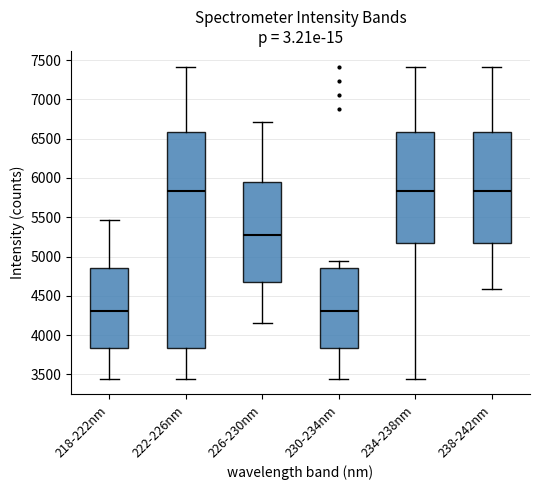

Reading left to right, transcribe this box plot: for each box, give where its median line is, the range the box spans, and where its two whiskers end, as read against the y-axis. The values are not printed on the chart, so give them approximately, as read against the axis.

218-222nm: median 4300, box 3850 to 4850, whiskers 3450 to 5450
222-226nm: median 5850, box 3850 to 6600, whiskers 3450 to 7400
226-230nm: median 5250, box 4650 to 5950, whiskers 4150 to 6700
230-234nm: median 4300, box 3850 to 4850, whiskers 3450 to 4950
234-238nm: median 5850, box 5150 to 6600, whiskers 3450 to 7400
238-242nm: median 5850, box 5150 to 6600, whiskers 4600 to 7400